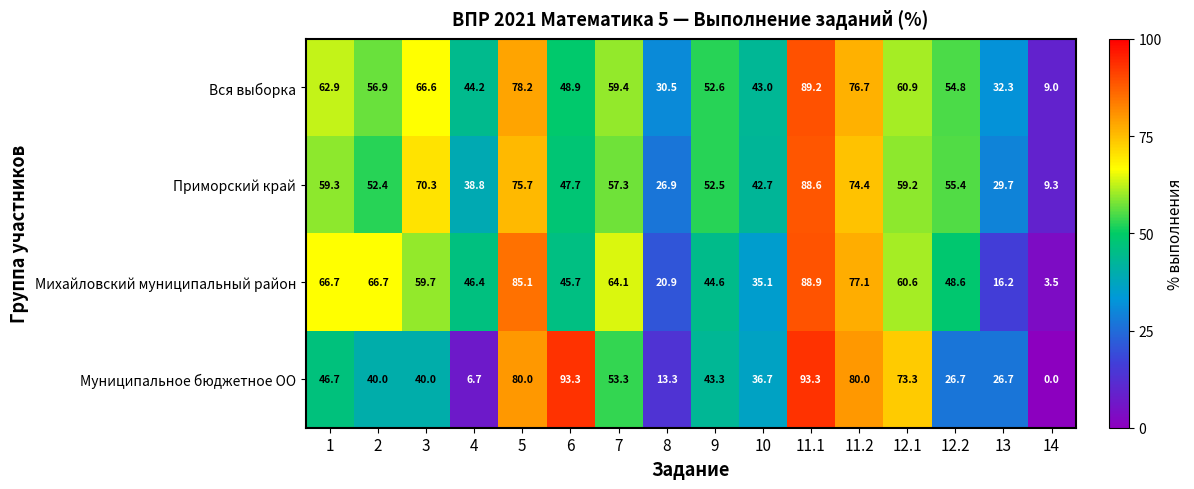

What is the difference between the highest and lowest values at 4?

39.7